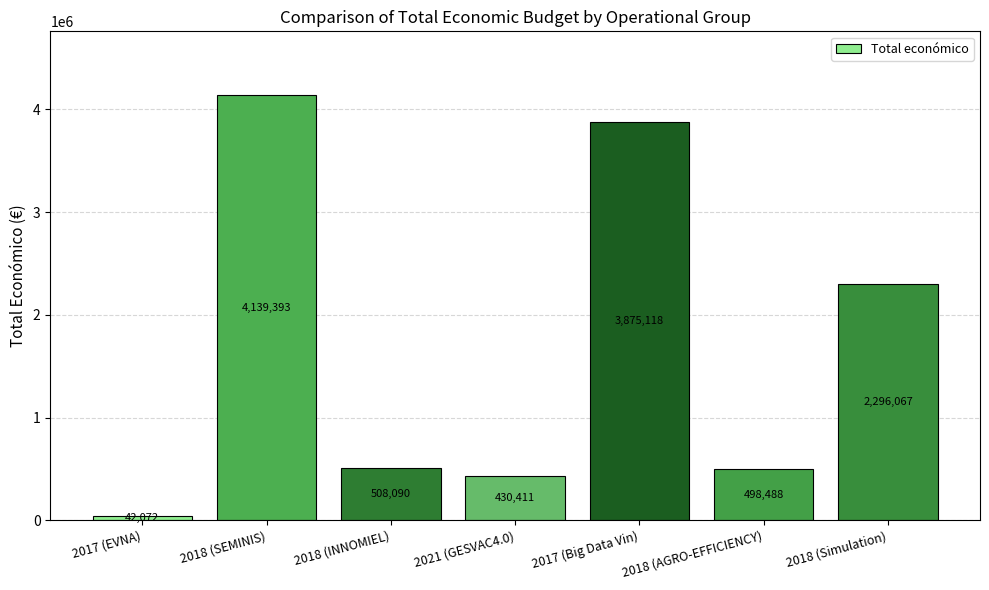

What is the label of the 1st bar from the right?

2018 (Simulation)